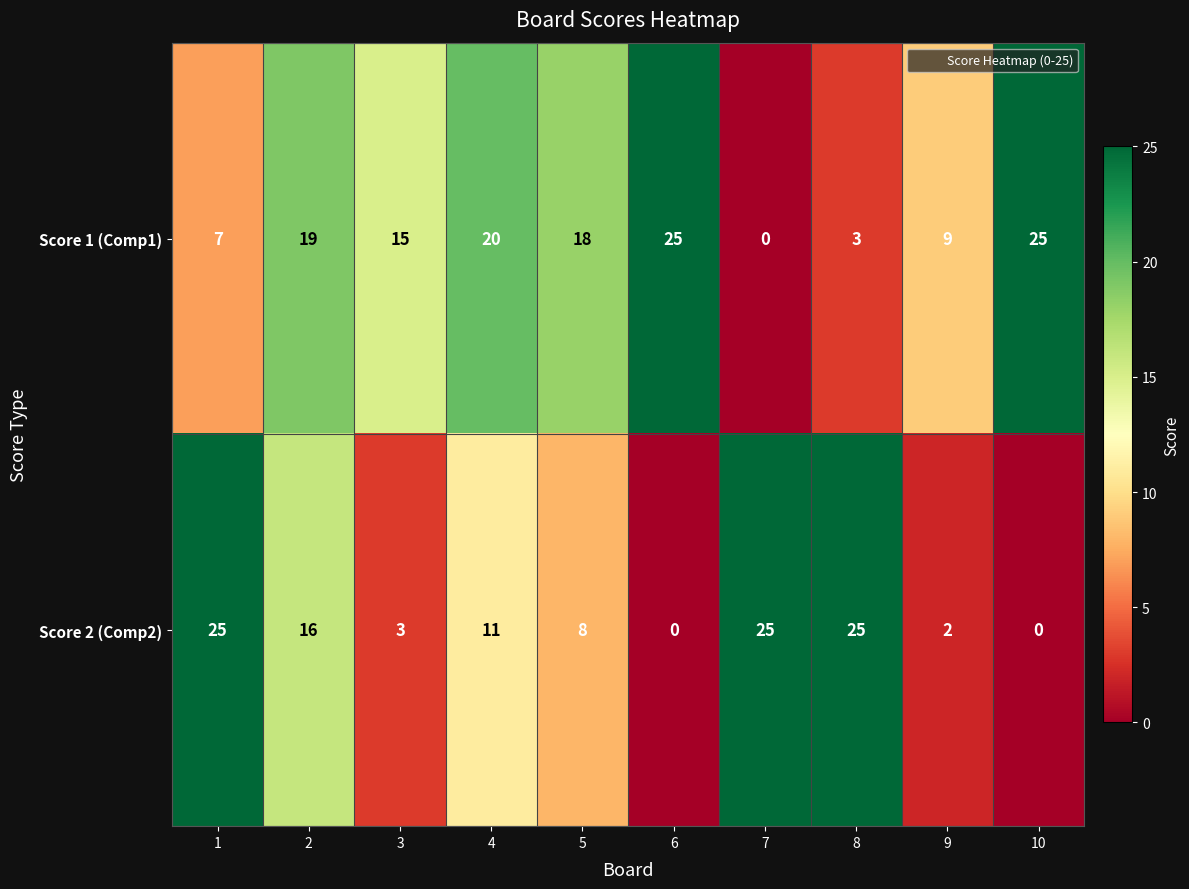

Is it true that Score 2 (Comp2) equals 35 at 8?

False